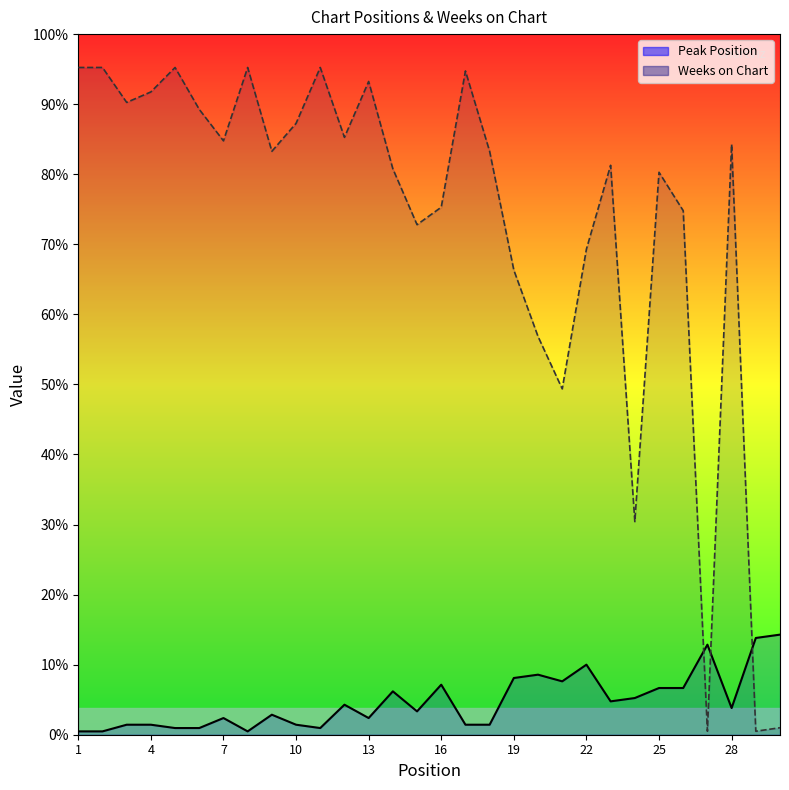

What is the minimum value shown in the chart?

1.0